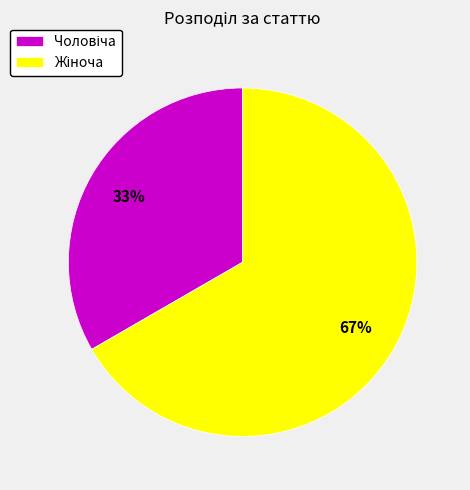

Is there a majority slice in this chart?

Yes